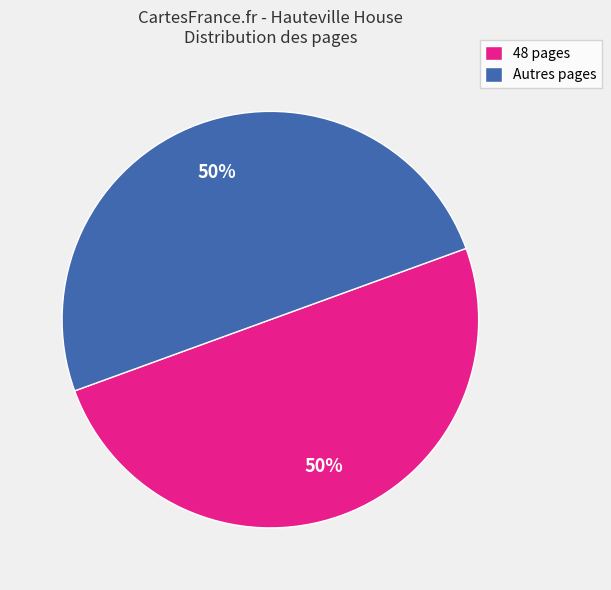

To the nearest percent, what is the average slice percentage?

50%